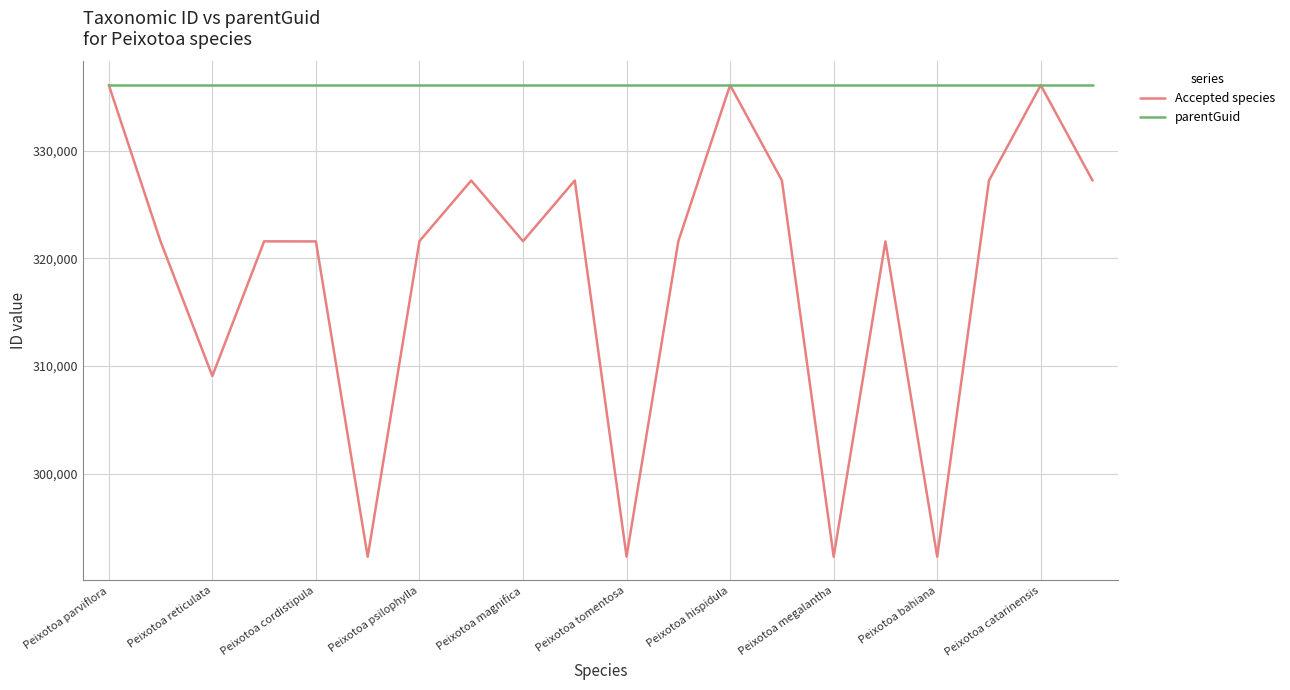

Which series has the largest total across all categories?

parentGuid